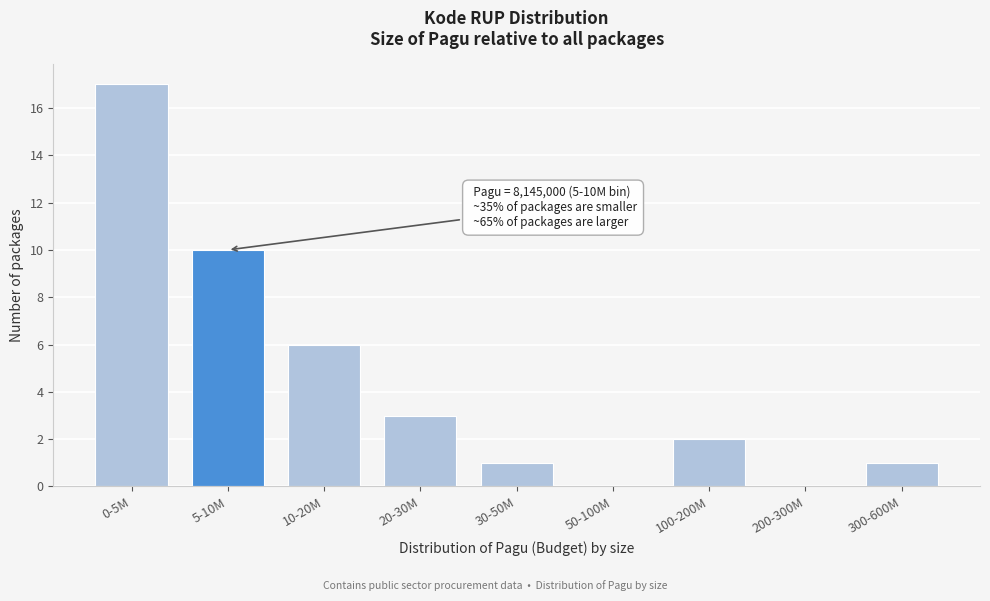

Reading left to right, what are all the values shown in this chart?

0-5M=17	5-10M=10	10-20M=6	20-30M=3	30-50M=1	50-100M=0	100-200M=2	200-300M=0	300-600M=1